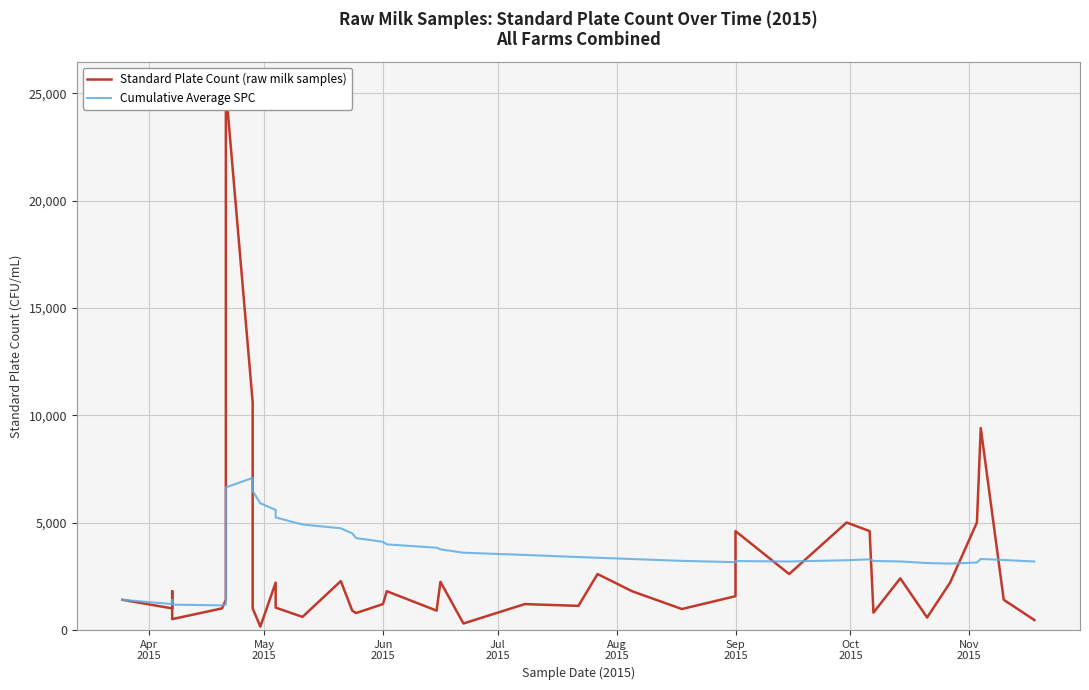

What are all the series names shown in the legend?

Standard Plate Count (raw milk samples), Cumulative Average SPC